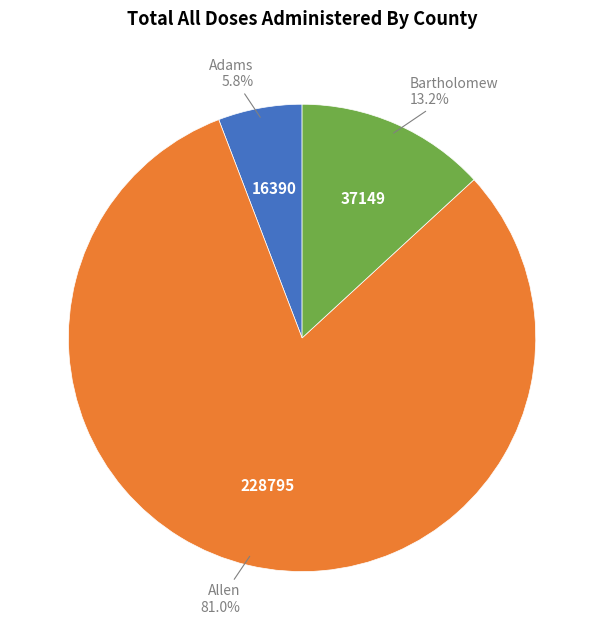

To the nearest percent, what is the average slice percentage?

33%